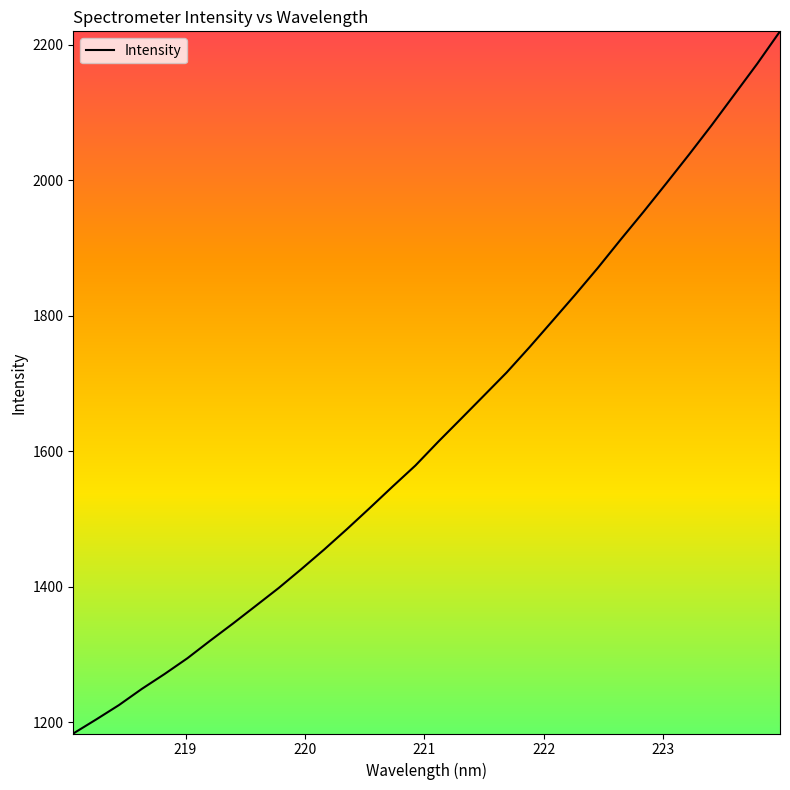

How many lines are shown in the chart?

1